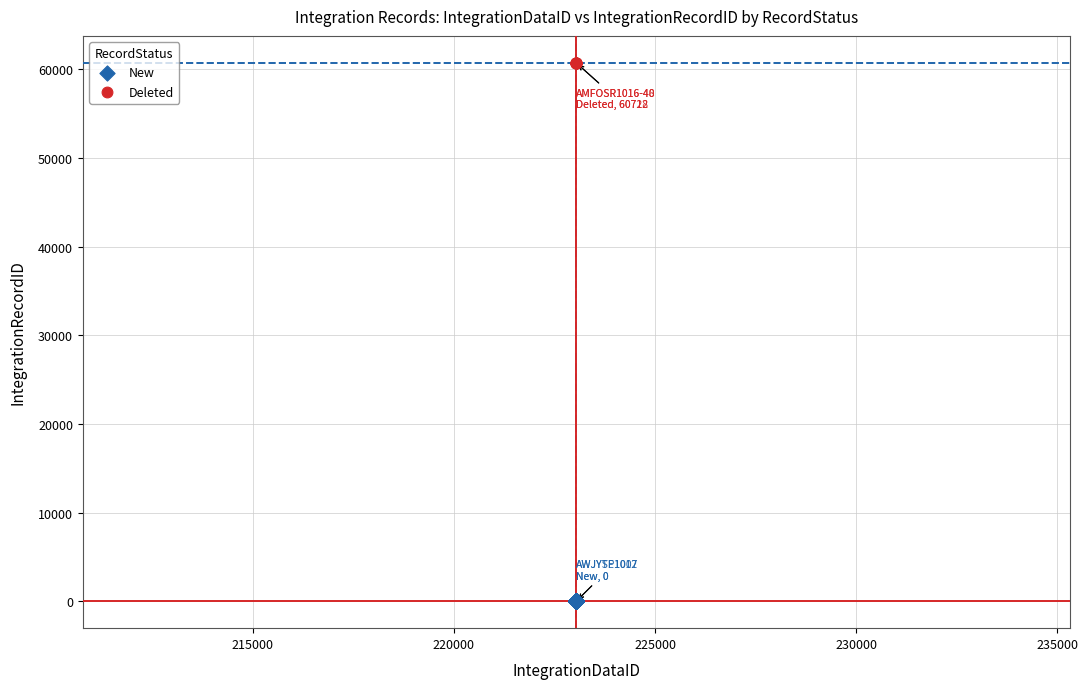

Which series reaches the maximum Y coordinate?

Deleted